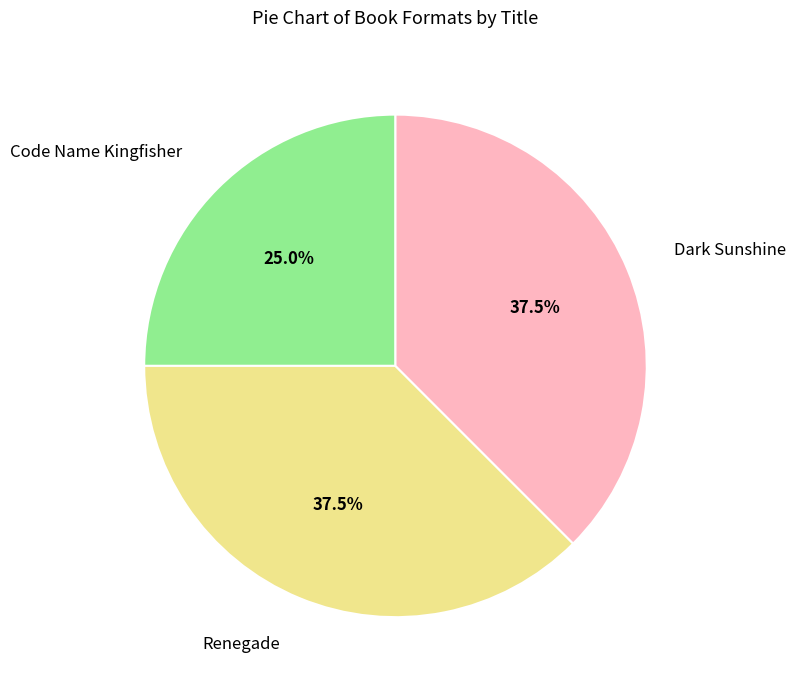

Does any single category account for the majority?

No